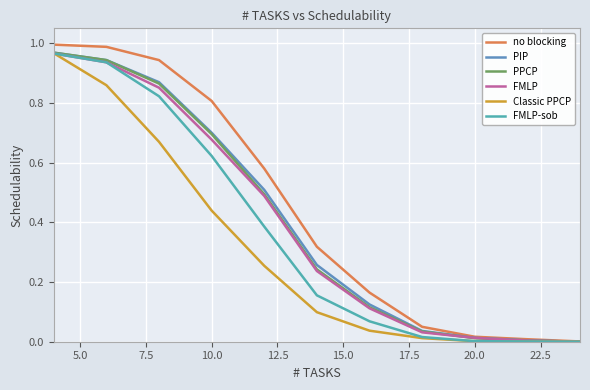

What is the difference between the second highest and second lowest values in the PPCP series?

0.9